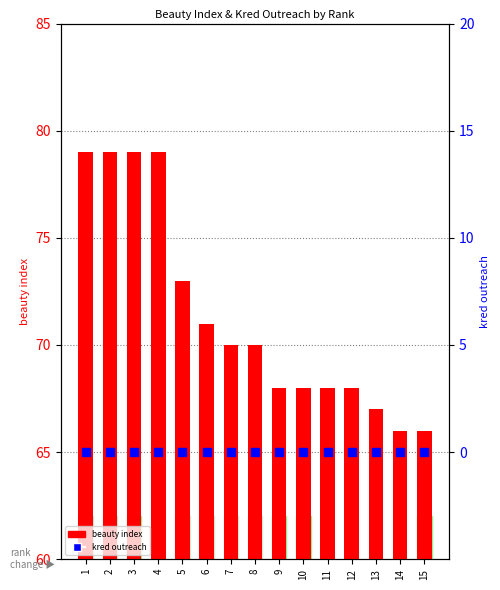

What are all the series names shown in the legend?

beauty index, kred outreach